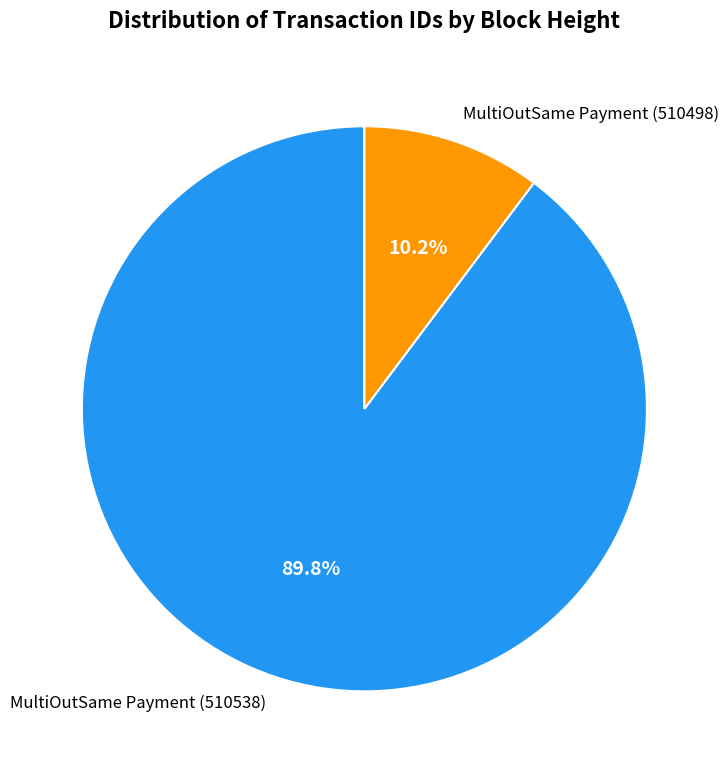

Rank the categories by value from lowest to highest.

MultiOutSame Payment (510498), MultiOutSame Payment (510538)